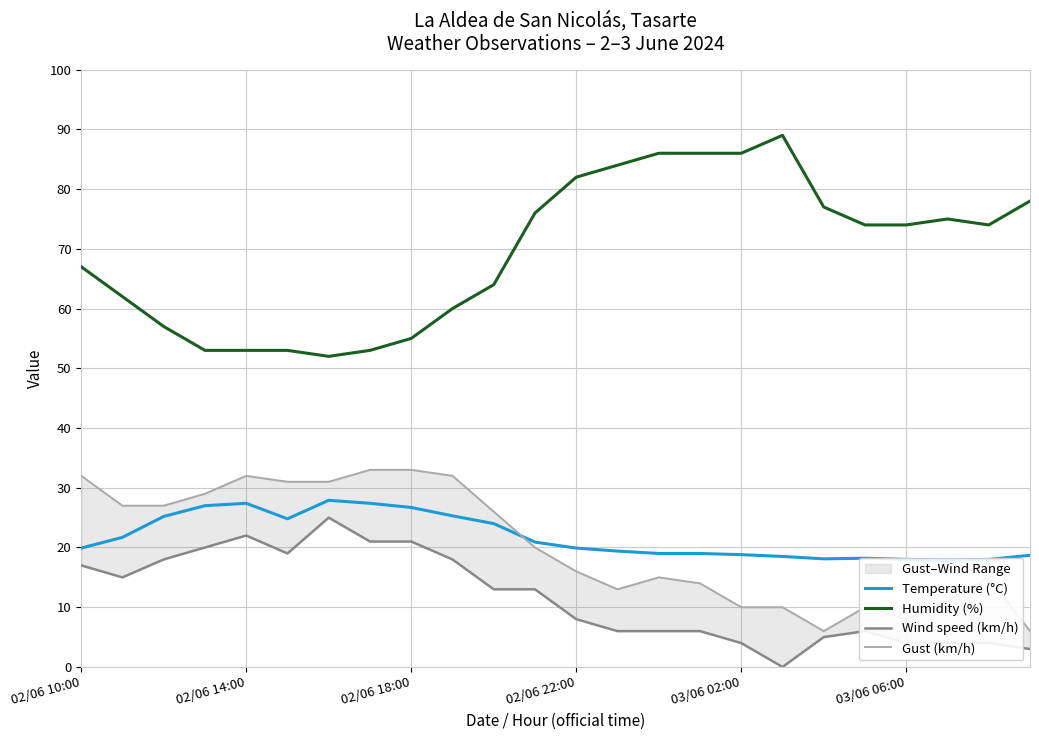

Reading left to right, what are all the values shown in this chart?

Temperature (°C): 19.9	21.7	25.2	27.0	27.4	24.8	27.9	27.4	26.7	25.3	24.0	20.9	19.9	19.4	19.0	19.0	18.8	18.5	18.1	18.2	18.0	17.9	18.0	18.7
Humidity (%): 67.0	62.0	57.0	53.0	53.0	53.0	52.0	53.0	55.0	60.0	64.0	76.0	82.0	84.0	86.0	86.0	86.0	89.0	77.0	74.0	74.0	75.0	74.0	78.0
Wind speed (km/h): 17.0	15.0	18.0	20.0	22.0	19.0	25.0	21.0	21.0	18.0	13.0	13.0	8.0	6.0	6.0	6.0	4.0	0.0	5.0	6.0	4.0	4.0	4.0	3.0
Gust (km/h): 32.0	27.0	27.0	29.0	32.0	31.0	31.0	33.0	33.0	32.0	26.0	20.0	16.0	13.0	15.0	14.0	10.0	10.0	6.0	10.0	8.0	11.0	15.0	6.0